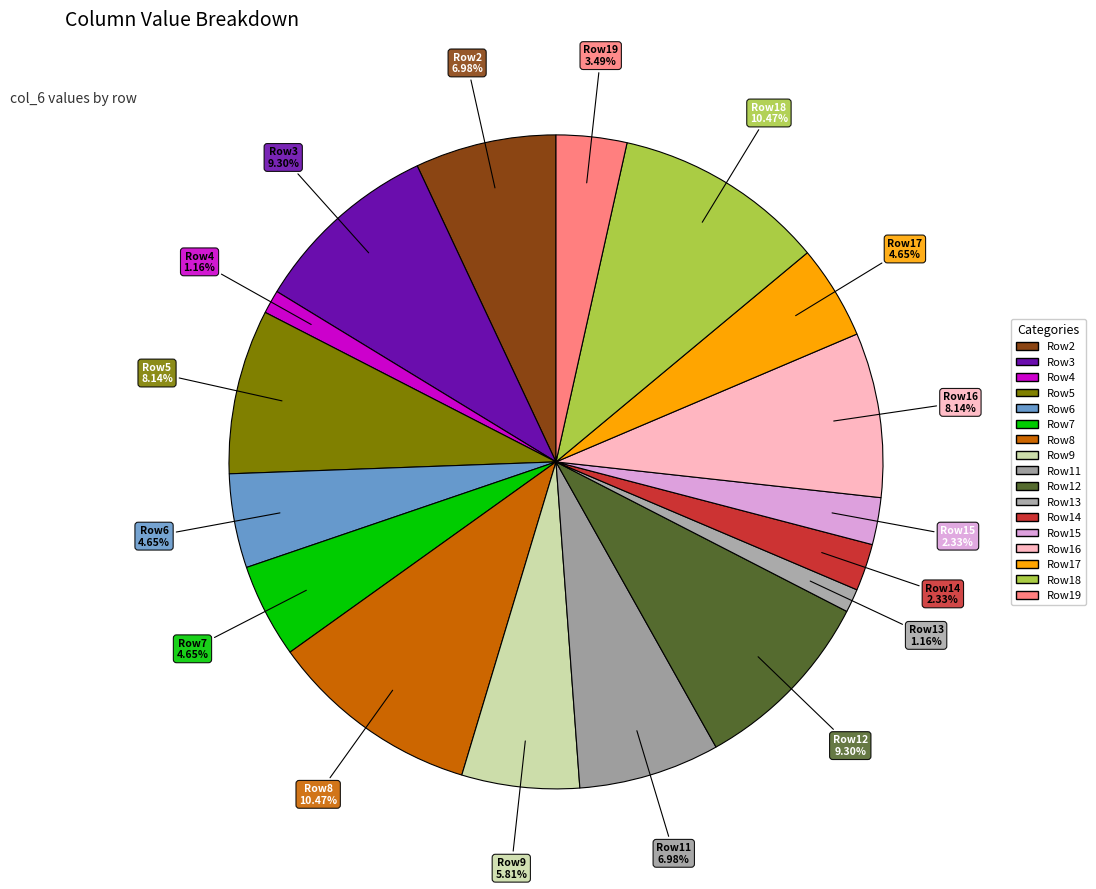

Is there a majority slice in this chart?

No